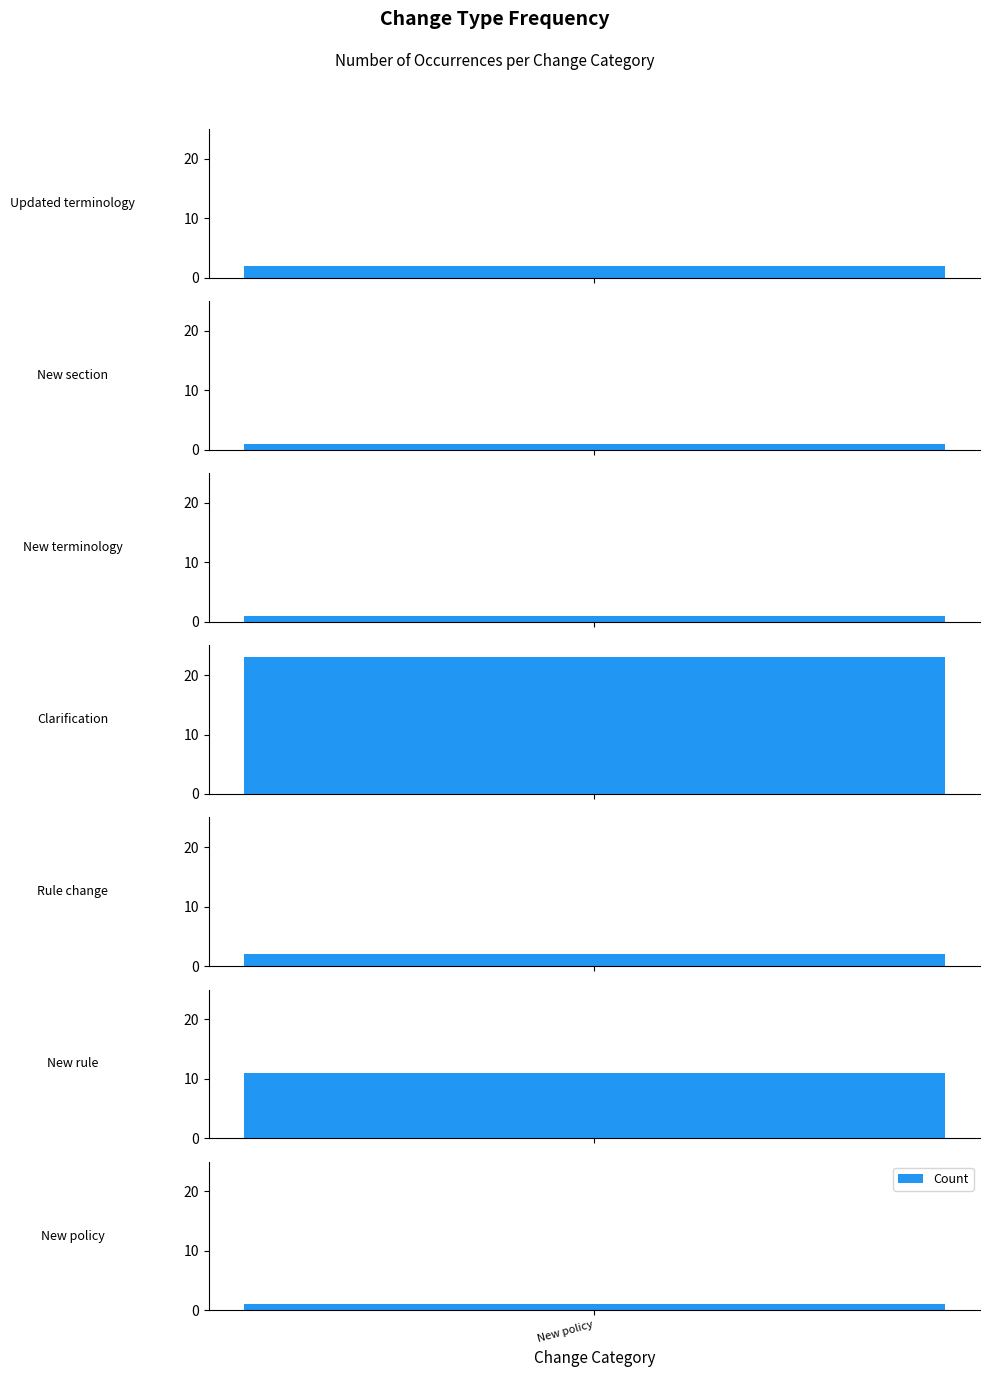

True or false: the data shows 1 at New section.

False